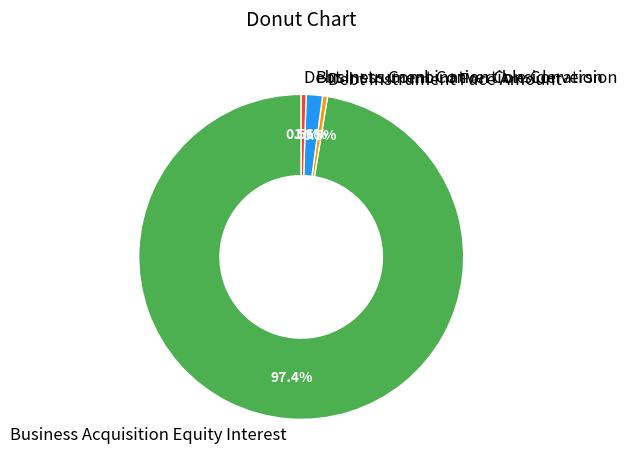

To the nearest percent, what percentage of the pie is Business Combination Consideration?

2%